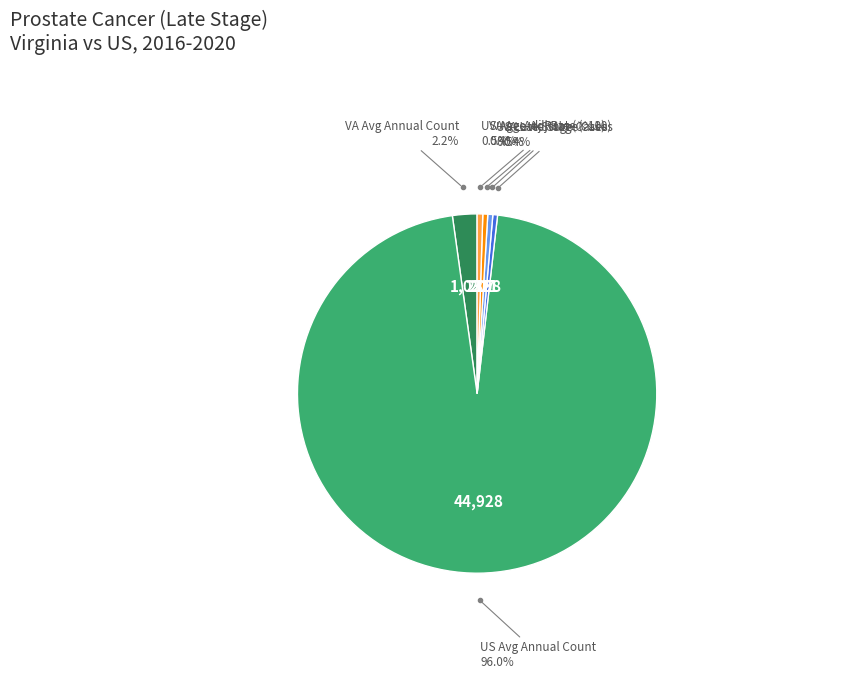

Which has a higher value, US Age-Adj Rate (×10) or VA Avg Annual Count?

VA Avg Annual Count